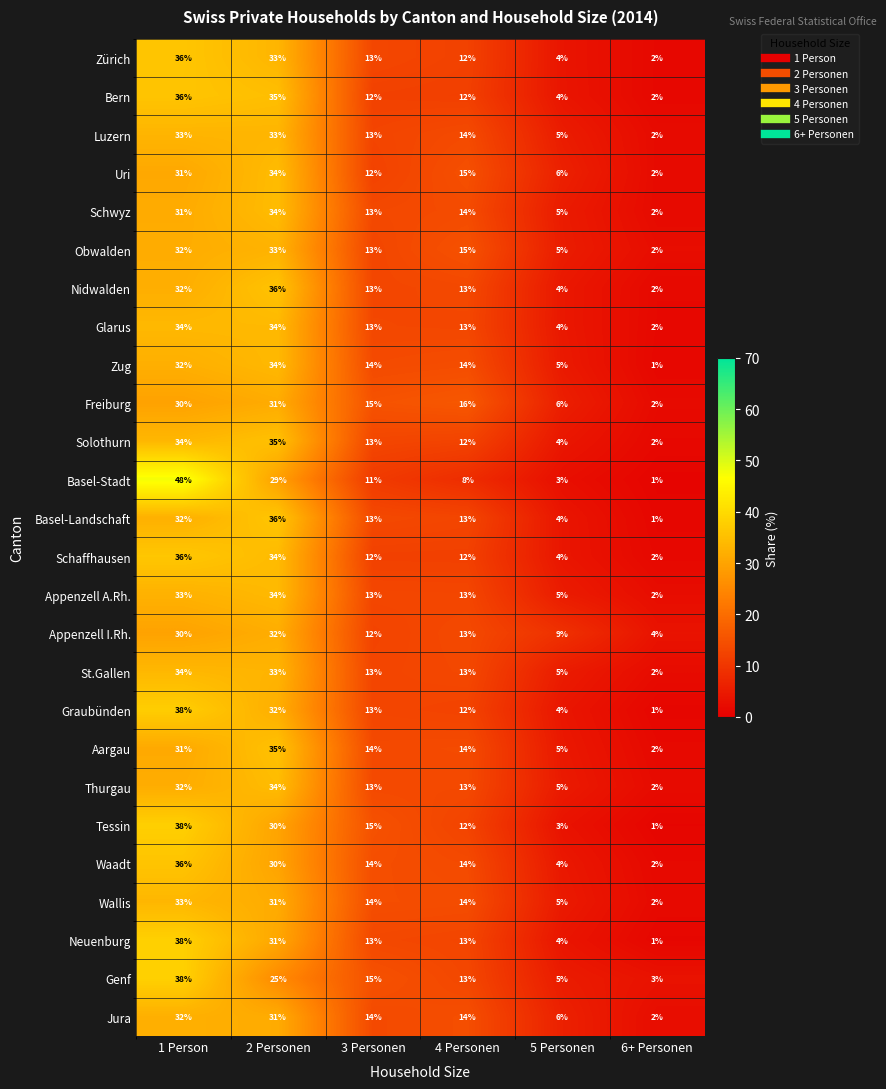

Is the value of Zürich at 3 Personen greater than the value of Thurgau at 1 Person?

No